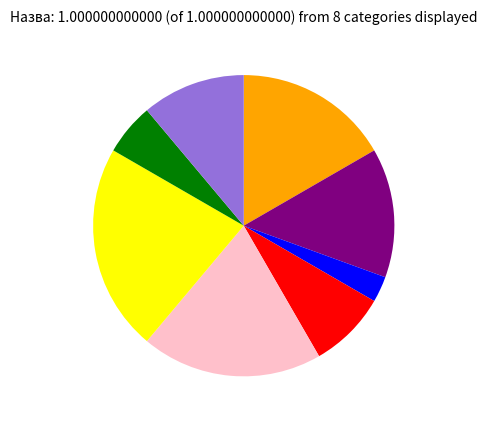

Count the number of slices in the pie.

8